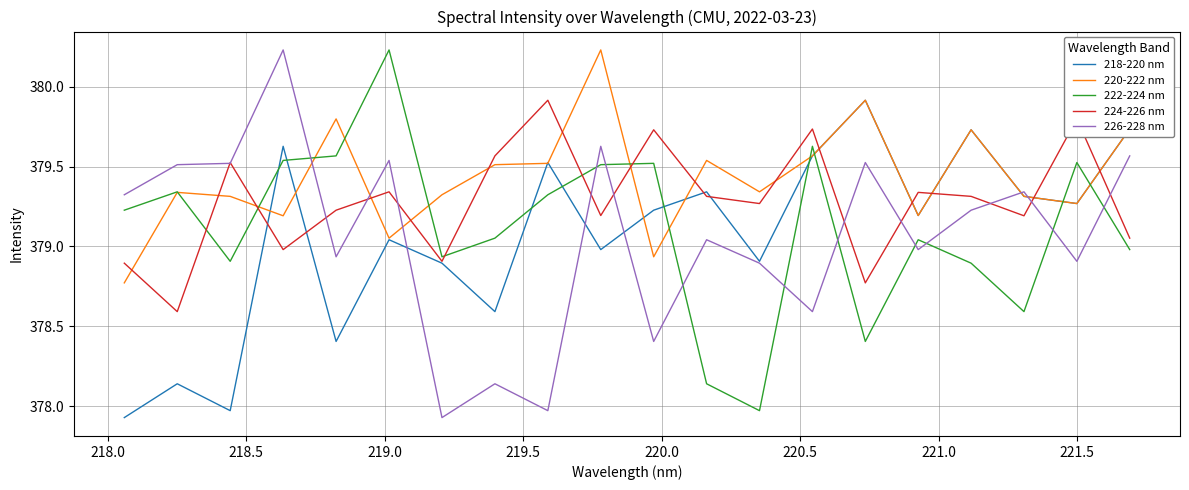

Which series has the largest total across all categories?

220-222 nm